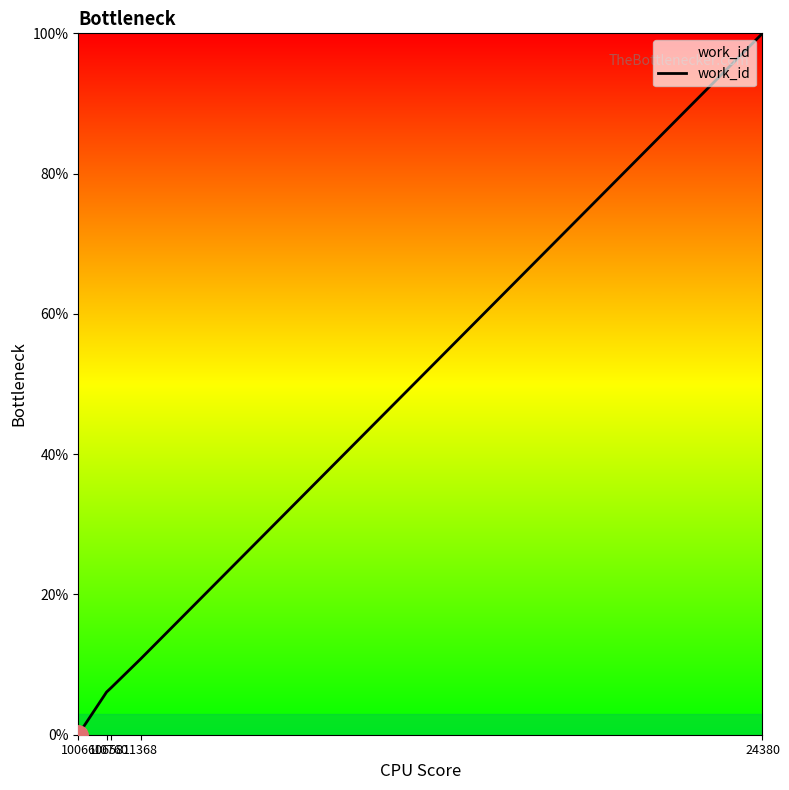

What is the difference between the values at 10066 and 11368?

10.8